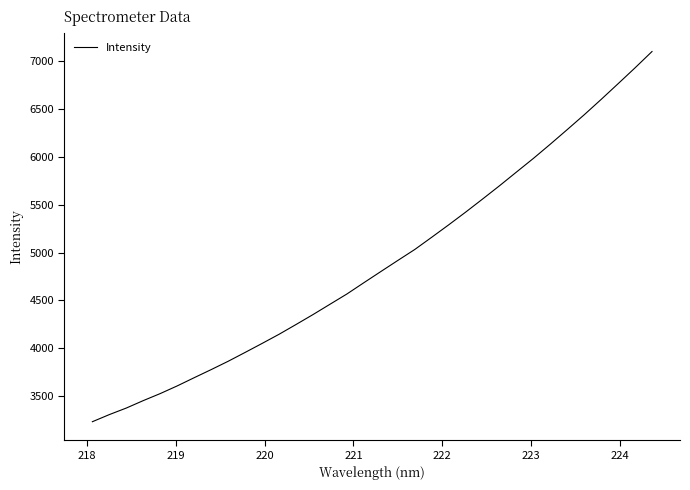

What is the greatest value displayed?

7103.5